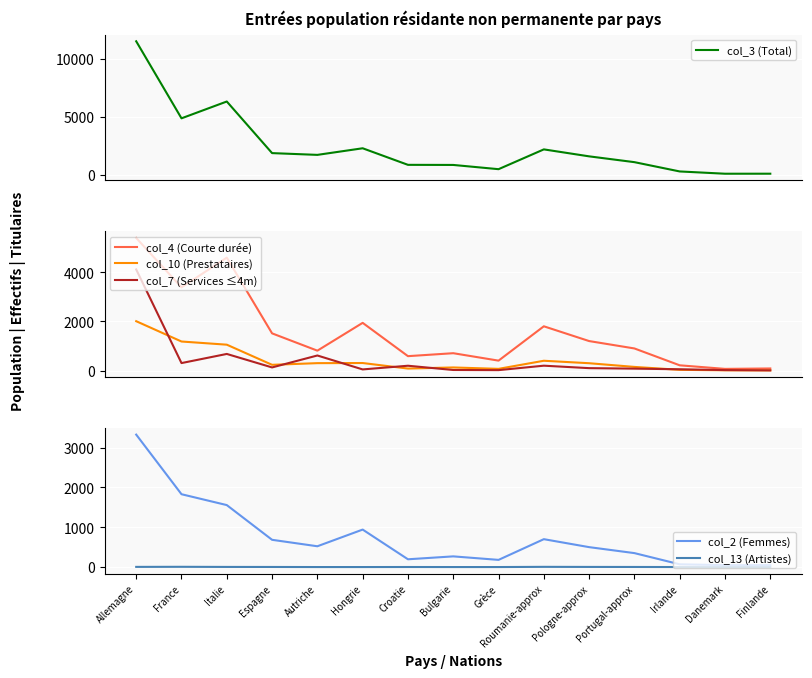

True or false: col_7 (Services ≤4m) has a value of 14 at Finlande.

False